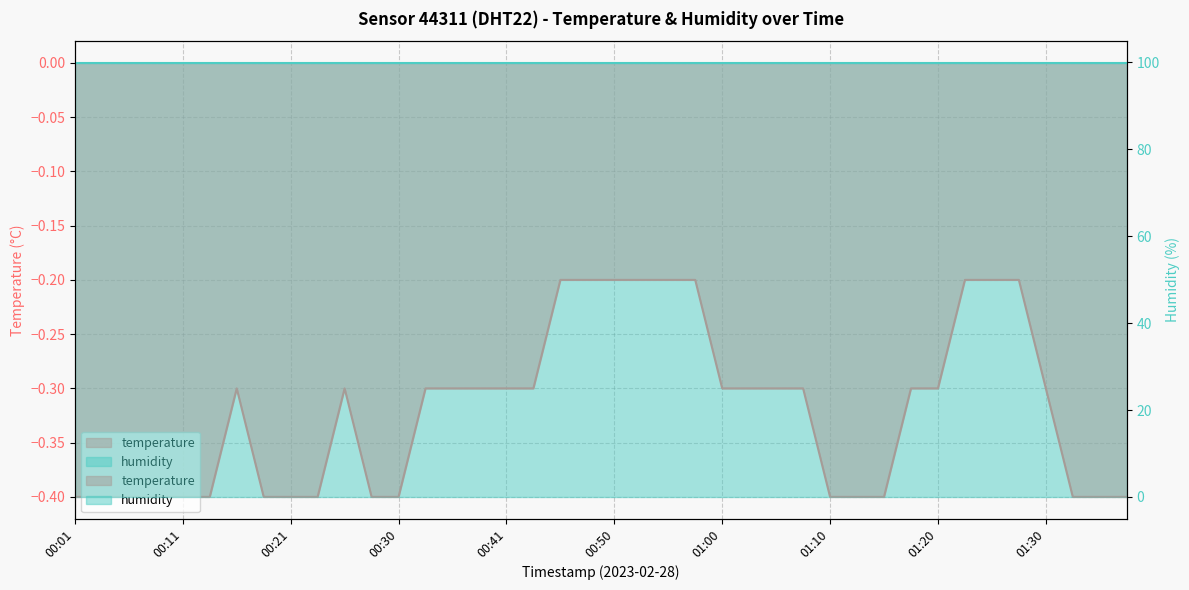

Is it true that the value at 00:21 is -0.1?

False